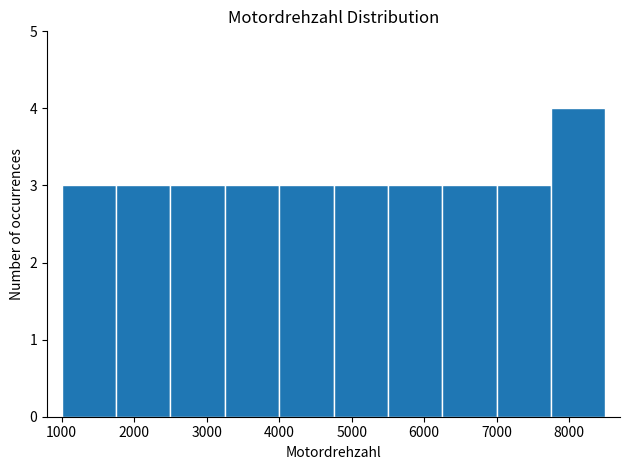

Reading left to right, list every bar in this chart as the range it spans on the x-axis followed by its height. Neither the bar edges nor the heights are printed on the chart, so give them approximately, as read against the axes.

1000 to 1750: 3
1750 to 2500: 3
2500 to 3250: 3
3250 to 4000: 3
4000 to 4750: 3
4750 to 5500: 3
5500 to 6250: 3
6250 to 7000: 3
7000 to 7750: 3
7750 to 8500: 4